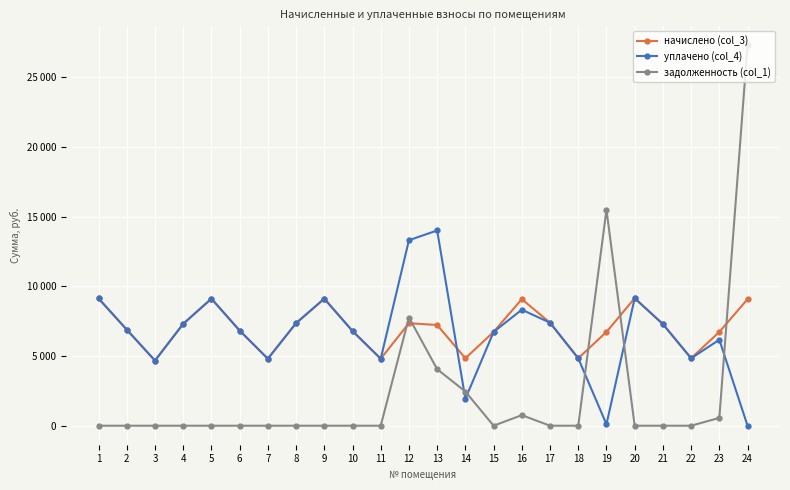

Does the chart have visible grid lines?

Yes